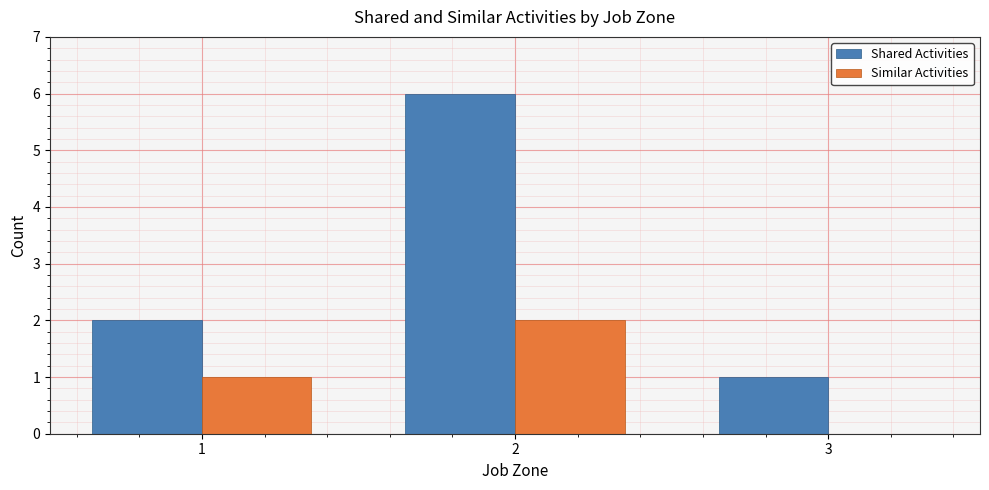

What is the highest value of the Shared Activities series?

6